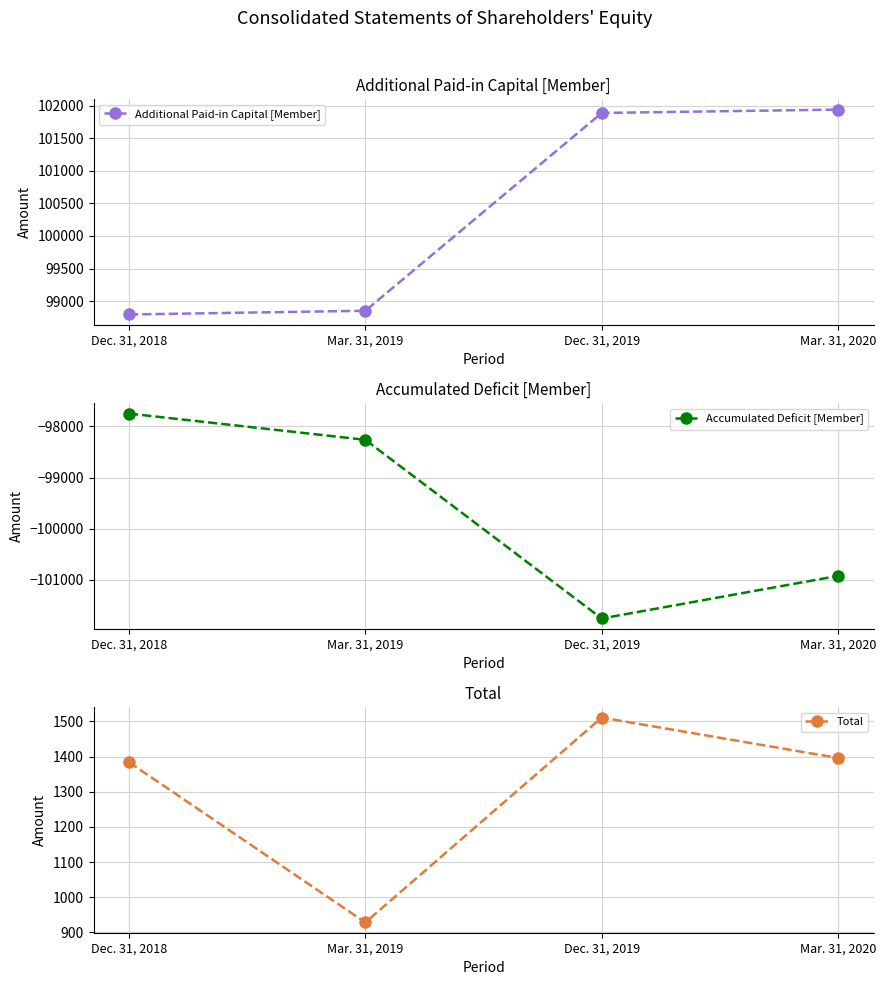

Where does the Total series first go above 1396?

Dec. 31, 2019